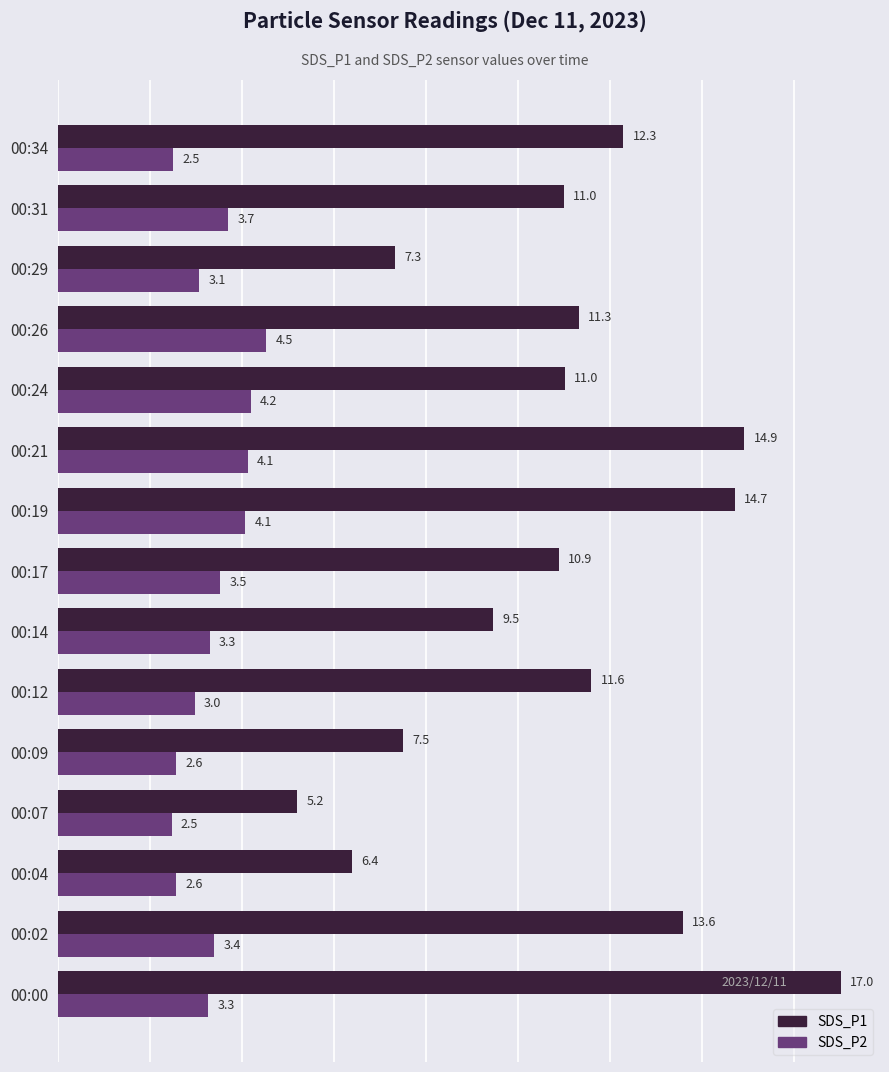

The SDS_P2 series shows 2.5 at 00:34. True or false?

True